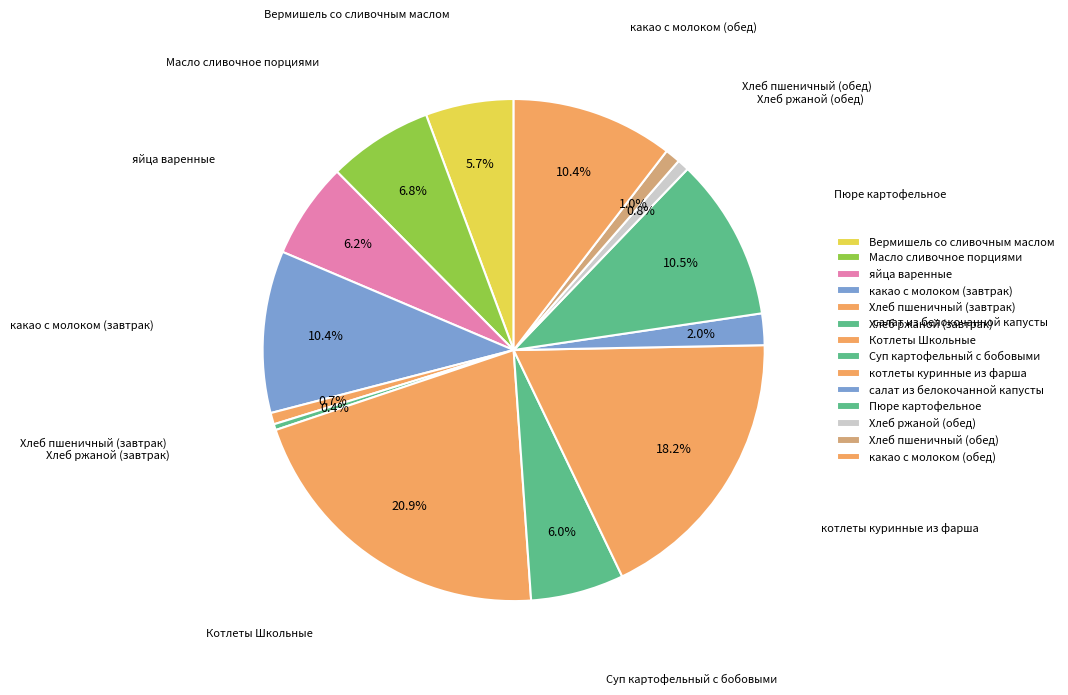

Approximately how many times larger is the value at салат из белокочанной капусты compared to какао с молоком (завтрак)?

0.2